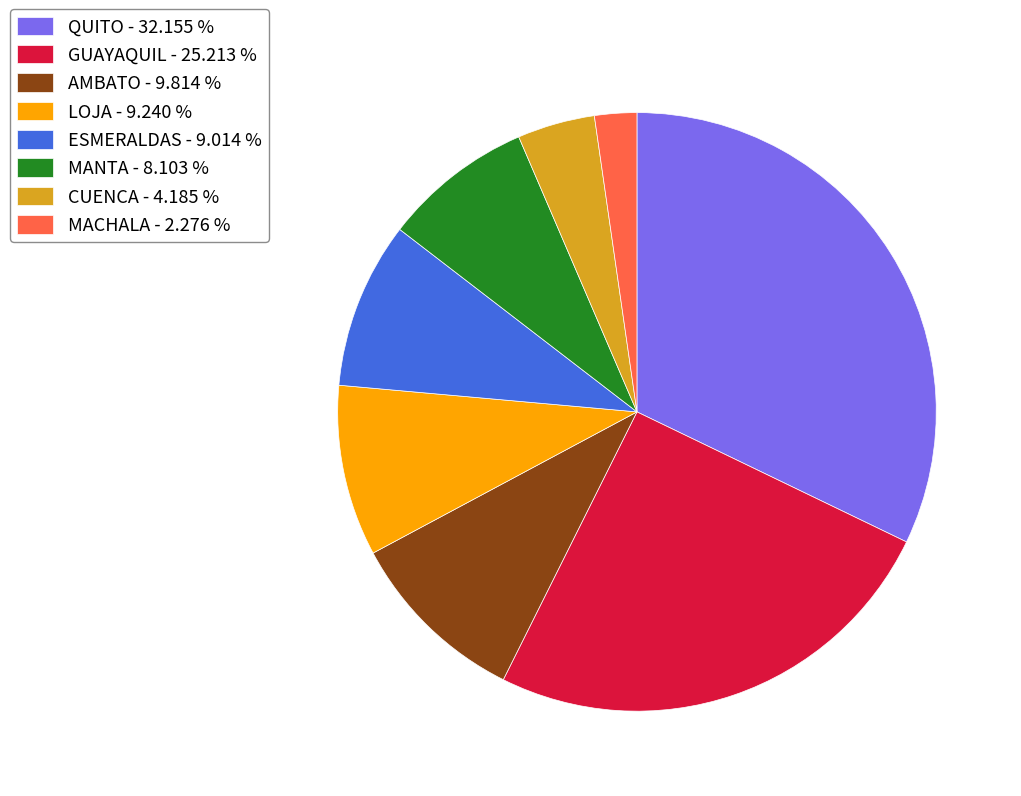

Do ESMERALDAS - 9.014 % and AMBATO - 9.814 % together represent more than half of the pie?

No